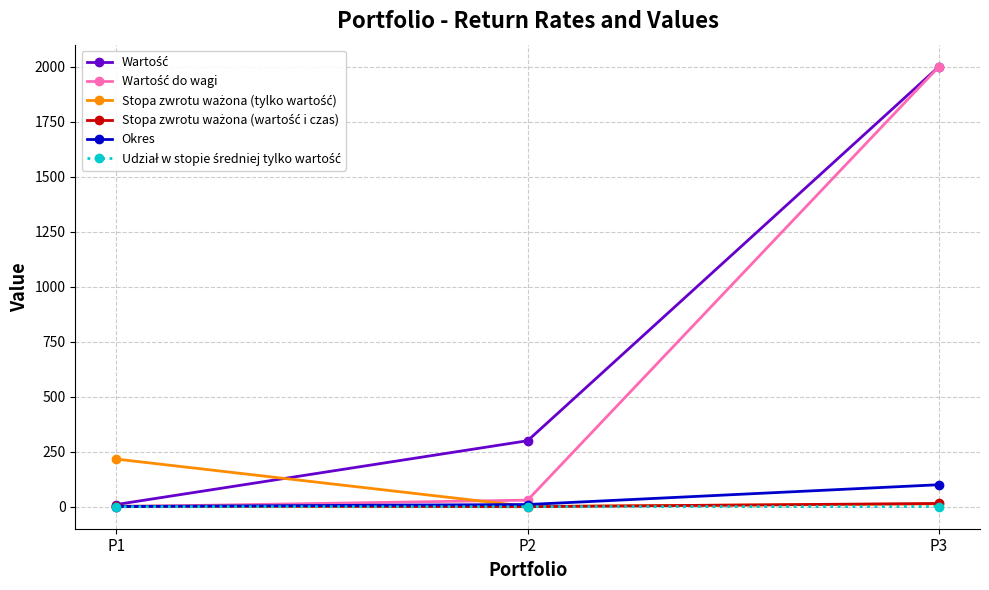

At which category is the sum across all series the highest?

P3